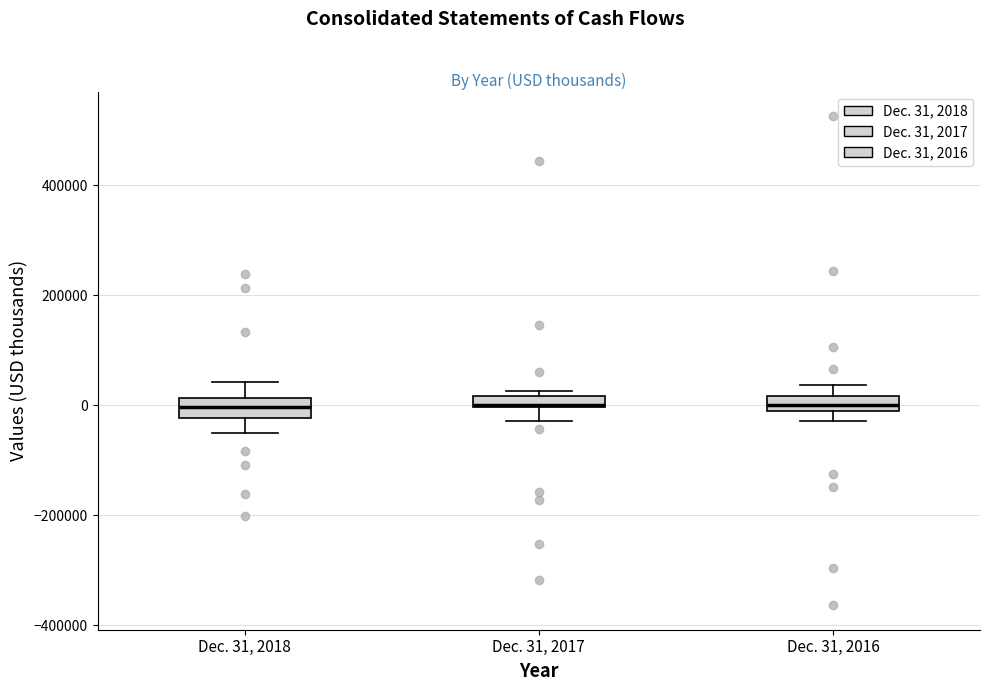

Where does the lower whisker of the box for Dec. 31, 2017 end on the y-axis? The values are not printed on the chart, so give them approximately, as read against the axis.

-20000